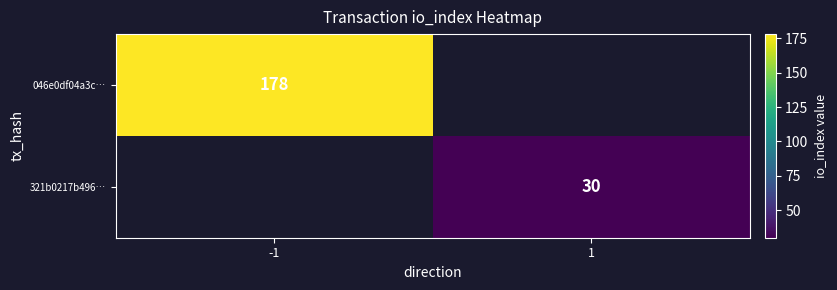

The value of 046e0df04a3c… at -1 is 178. True or false?

True